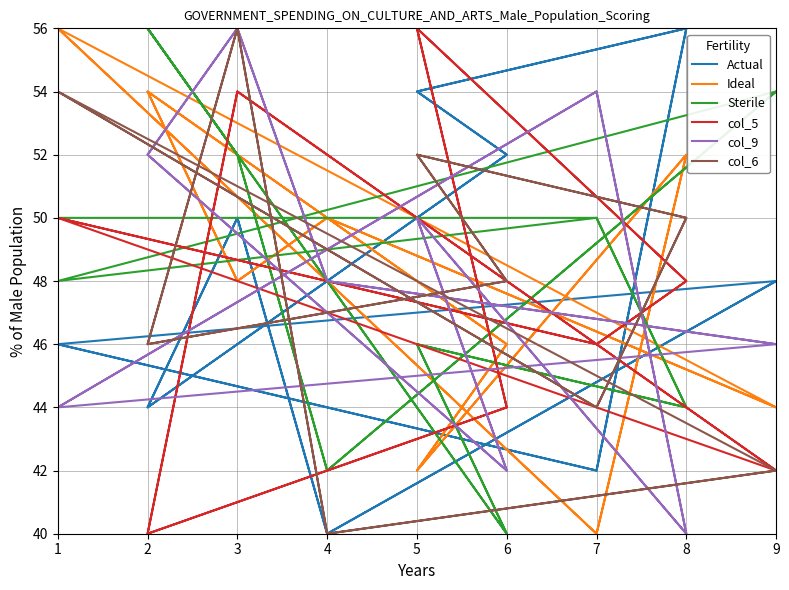

True or false: col_9 has more than 0 points higher than both neighbors.

True